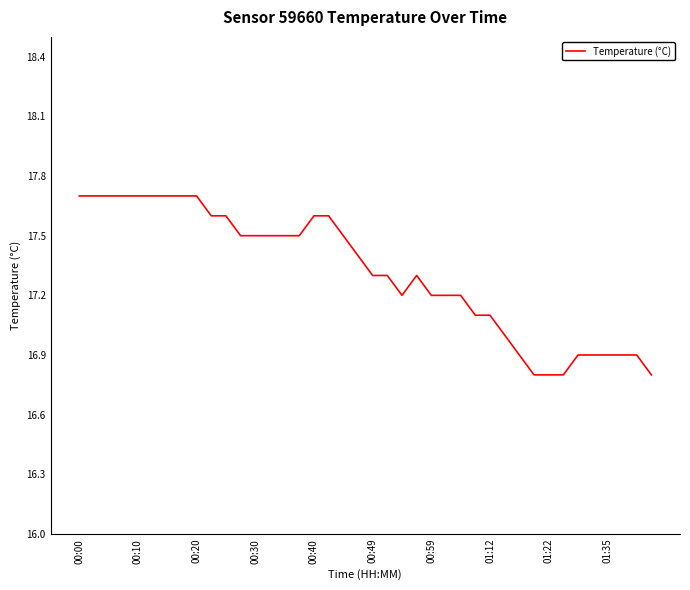

What is the greatest value displayed?

17.7